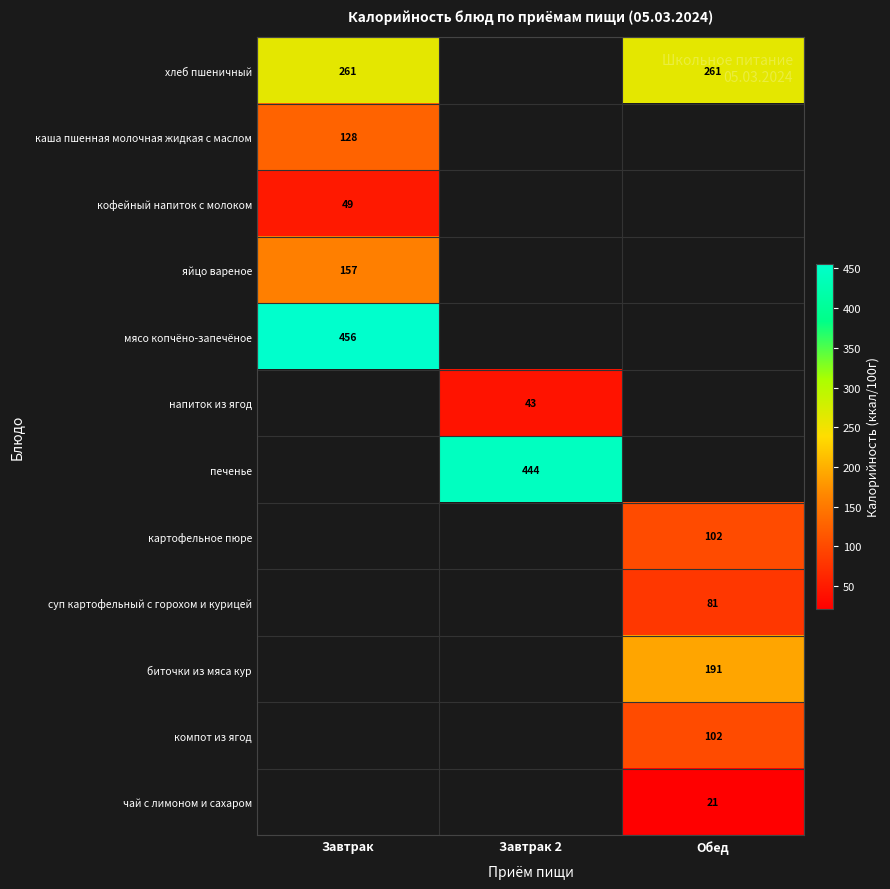

True or false: хлеб пшеничный has a value of 261 at Обед.

True